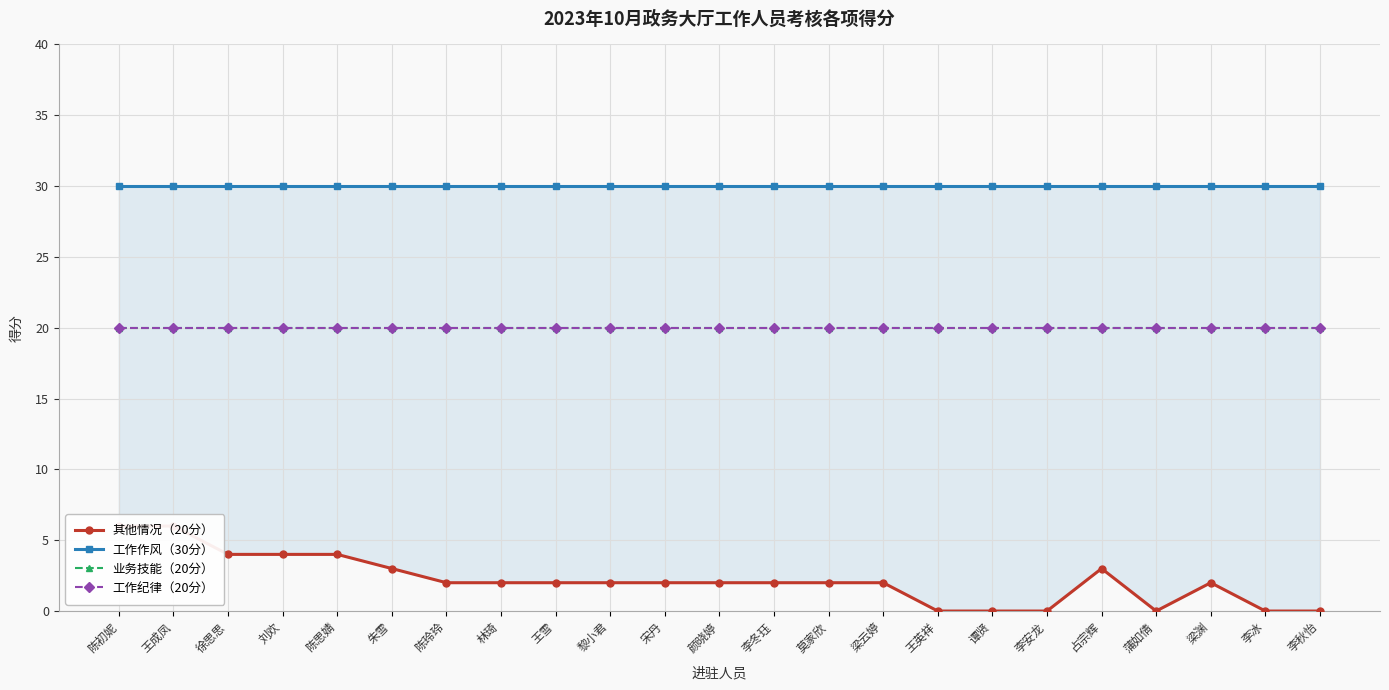

What is the maximum value for 工作纪律（20分）?

20